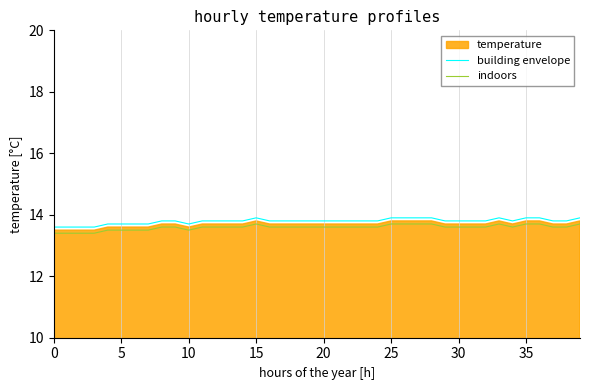

True or false: building envelope and indoors intersect in this chart.

False